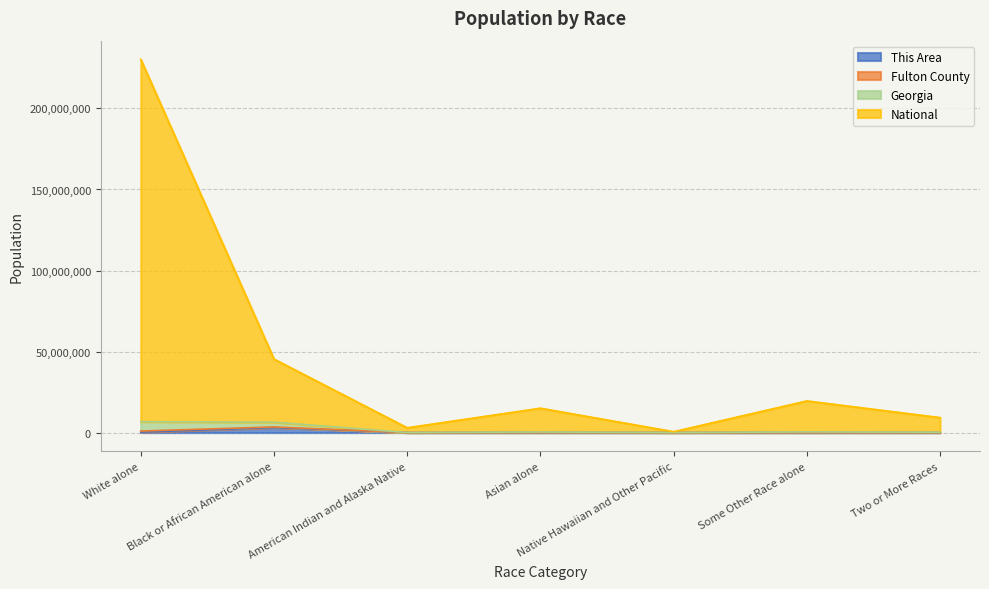

What is the approximate value of National at White alone?

230295701